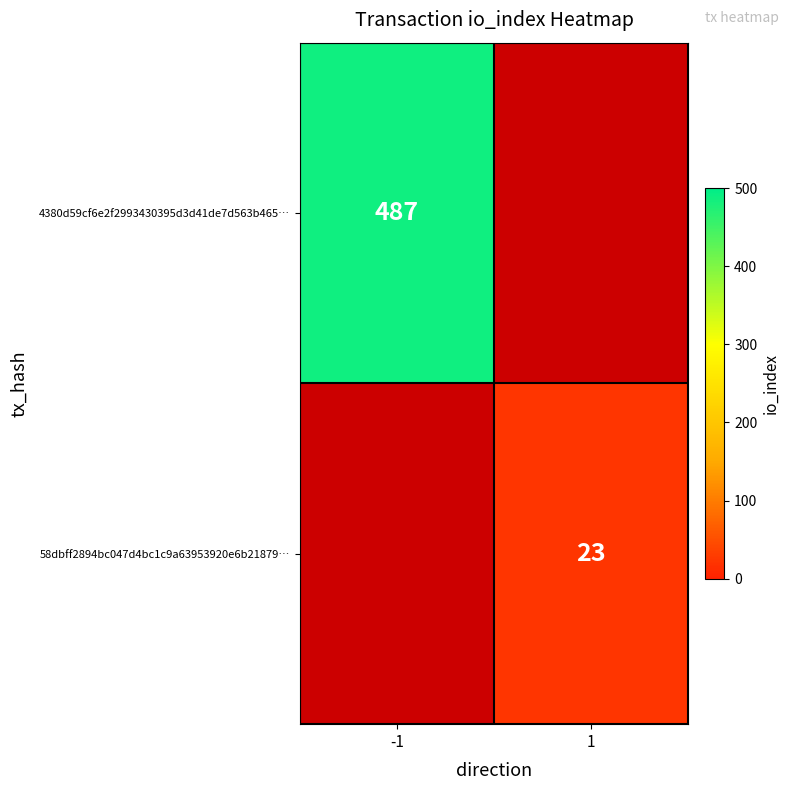

Which label corresponds to the largest value in the chart?

-1